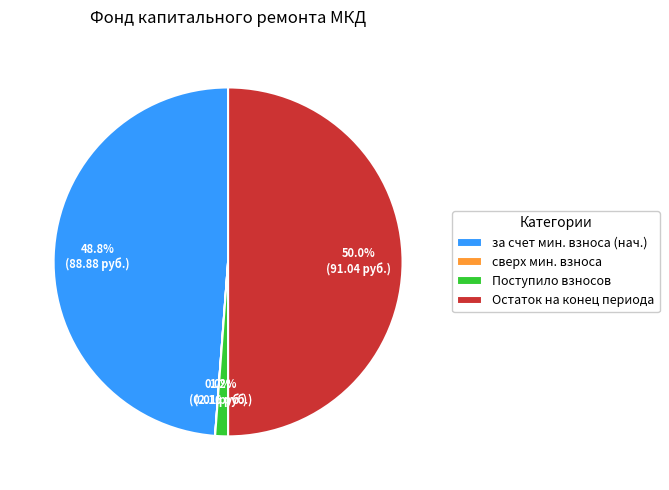

Is it true that Остаток на конец периода is 50% of the pie?

True